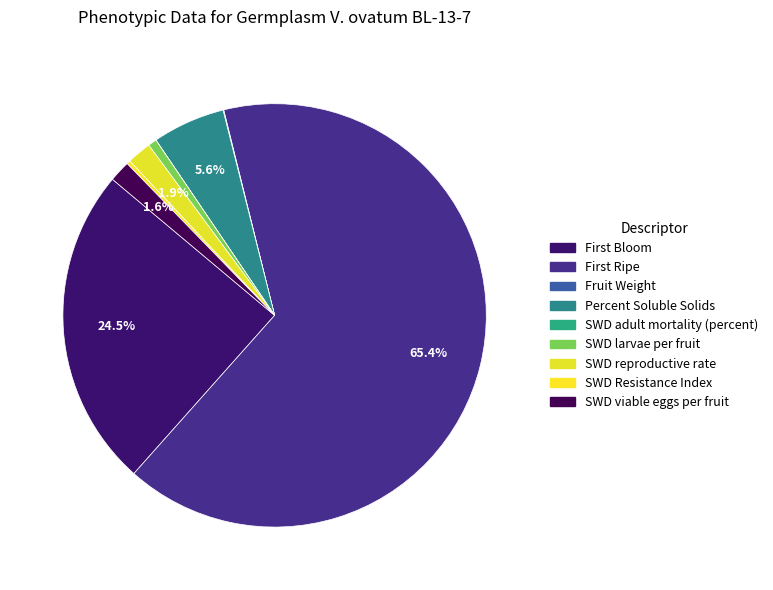

Approximately how many times larger is the value at SWD Resistance Index compared to Percent Soluble Solids?

0.1